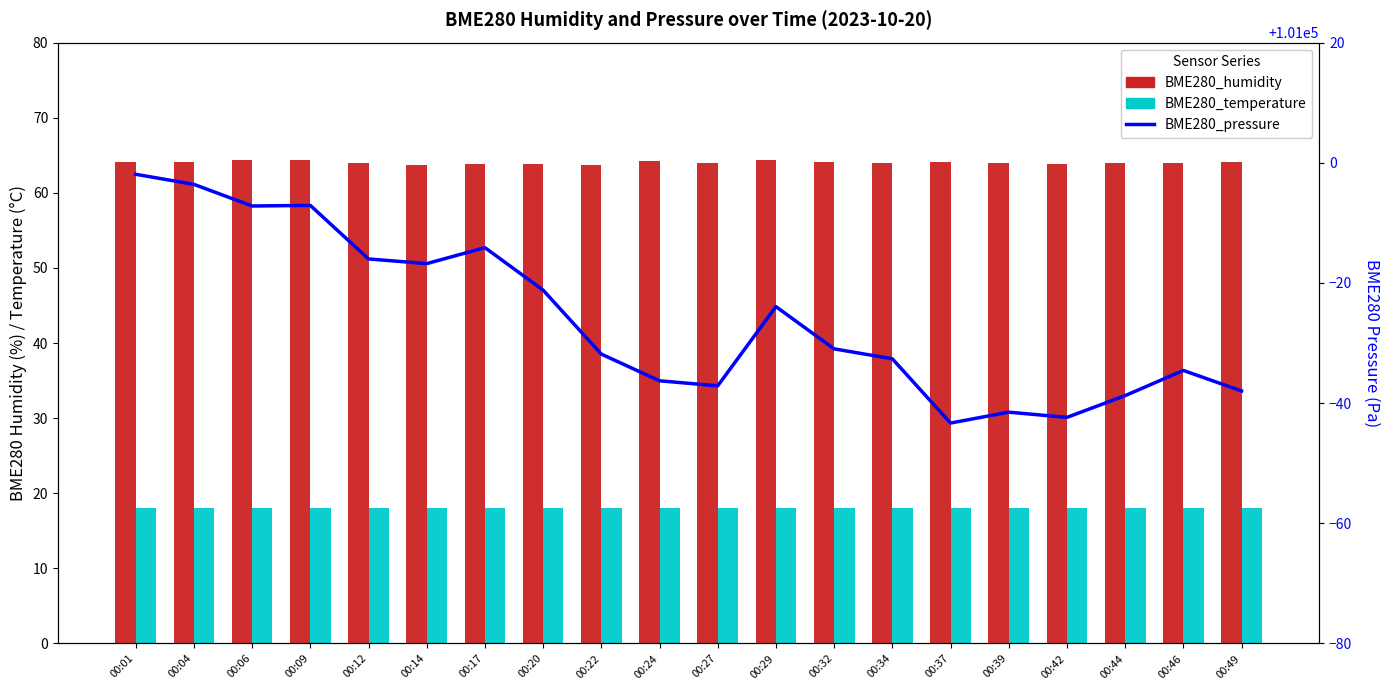

What are all the series names shown in the legend?

BME280_humidity, BME280_temperature, BME280_pressure